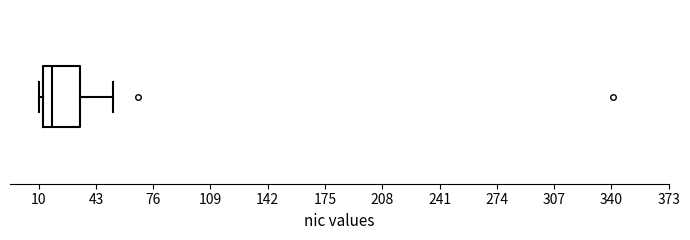

Read this box plot against the x-axis: the position of the median line, the range covered by the box, and the ends of both whiskers. The values are not printed on the chart, so give them approximately, as read against the axis.

median 20, box 15 to 35, whiskers 10 to 55